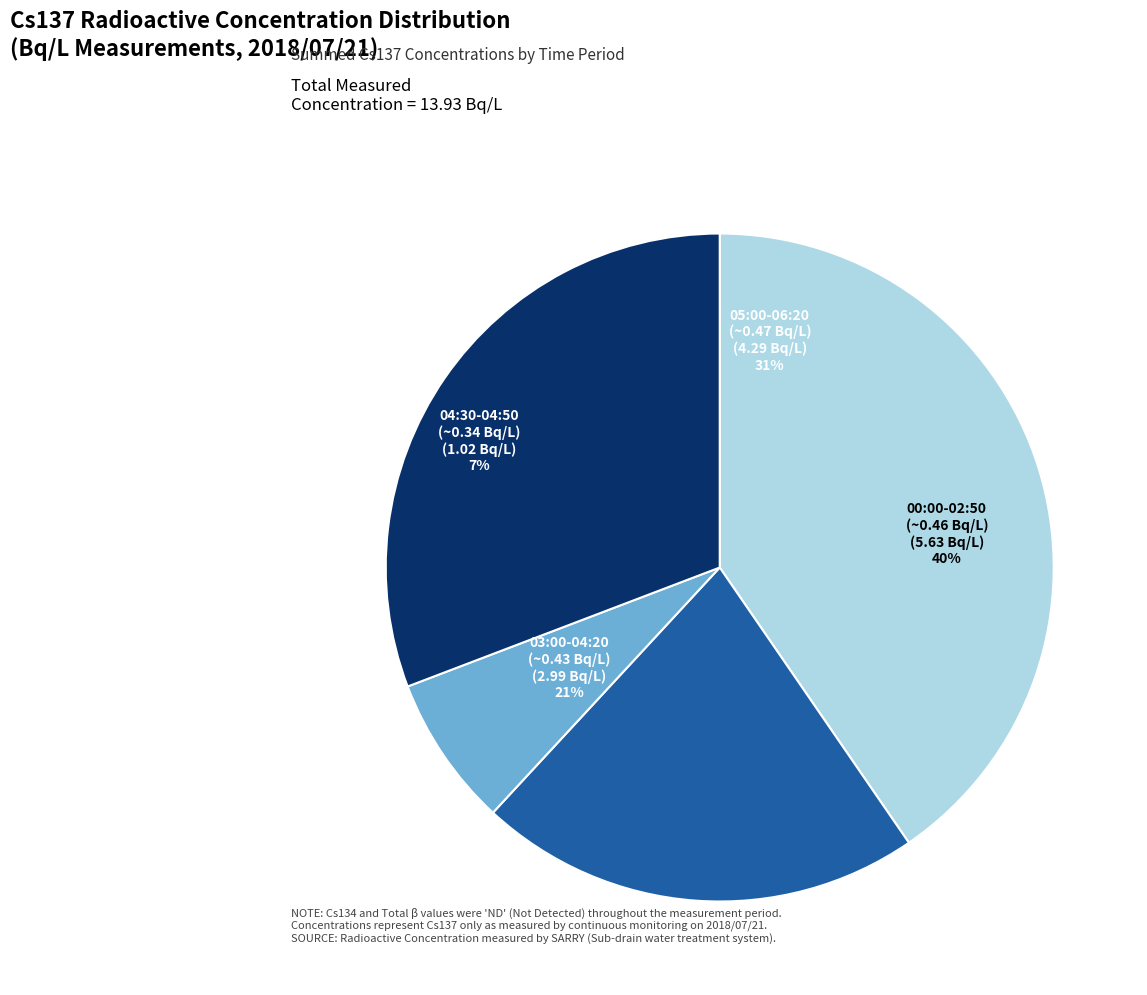

Is there any slice that represents more than half of the pie?

No